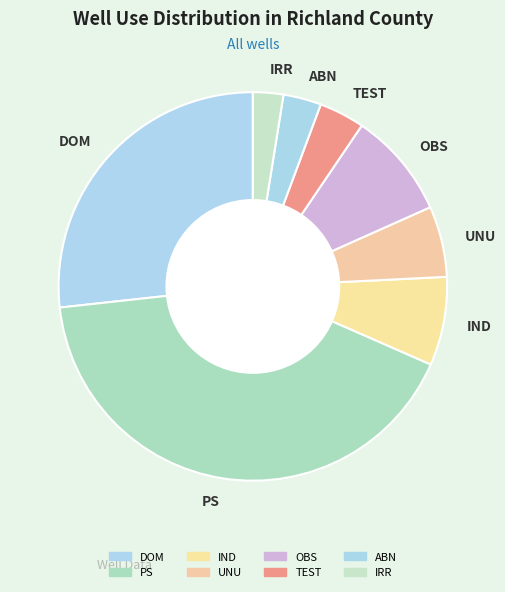

Is there any slice that represents more than half of the pie?

No